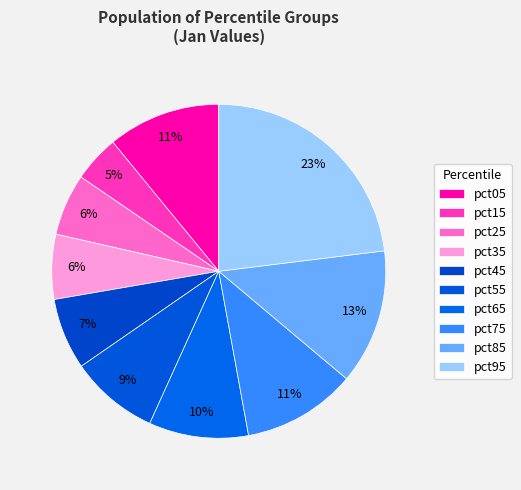

To the nearest percent, what portion does pct75 represent?

11%